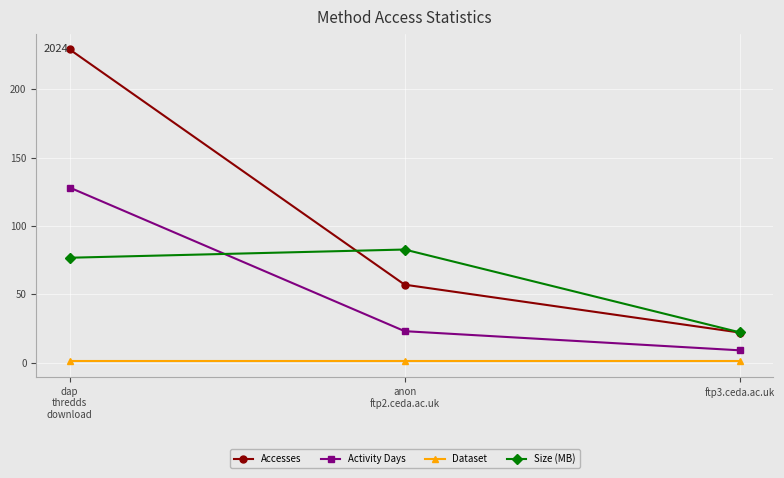

What is the difference between the maximum and minimum values in the Size (MB) series?

60.5